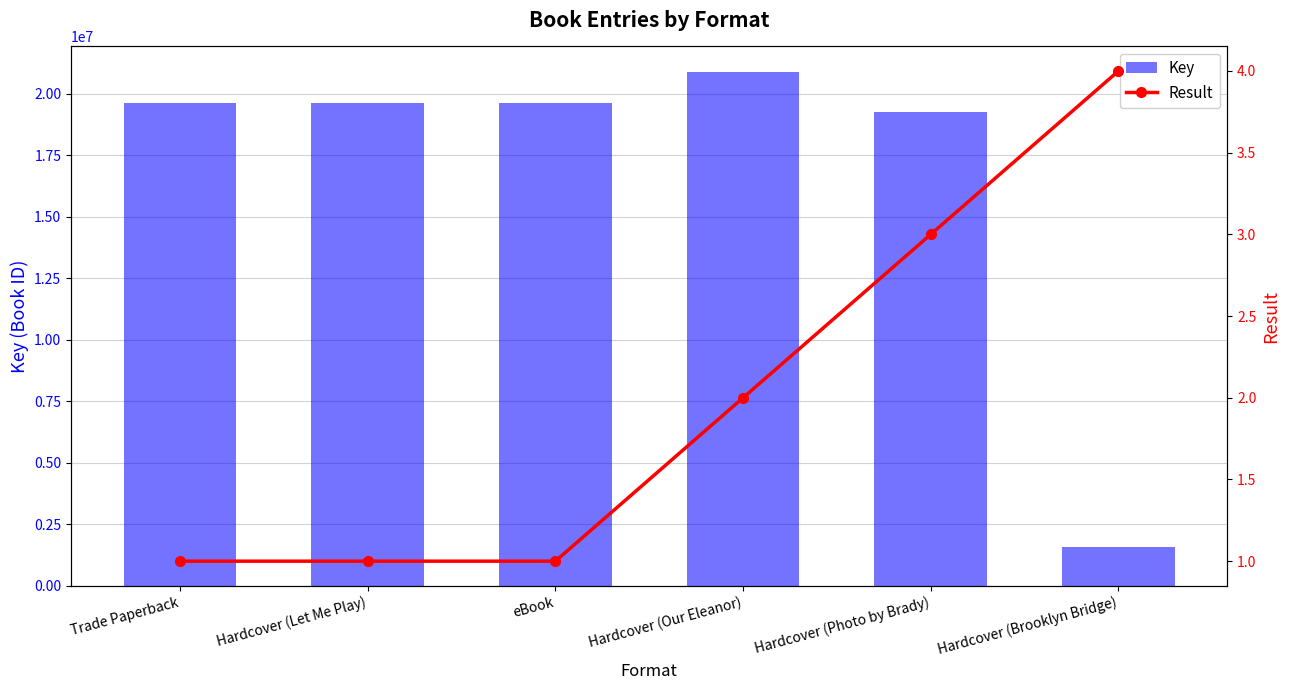

Which series has the largest total across all categories?

Key